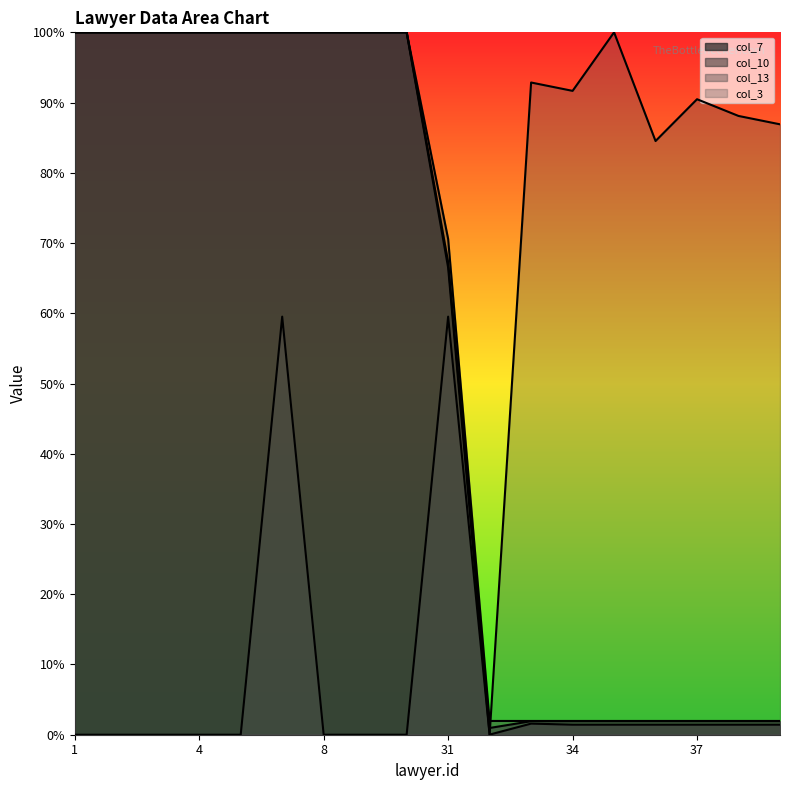

The col_3 series shows 0.6 at 37. True or false?

False